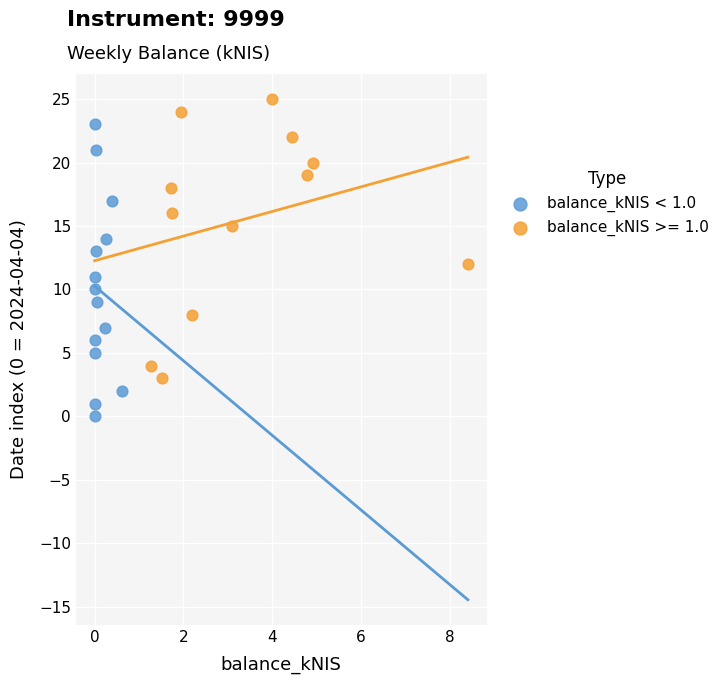

Which series contains the lowest Y value?

balance_kNIS < 1.0